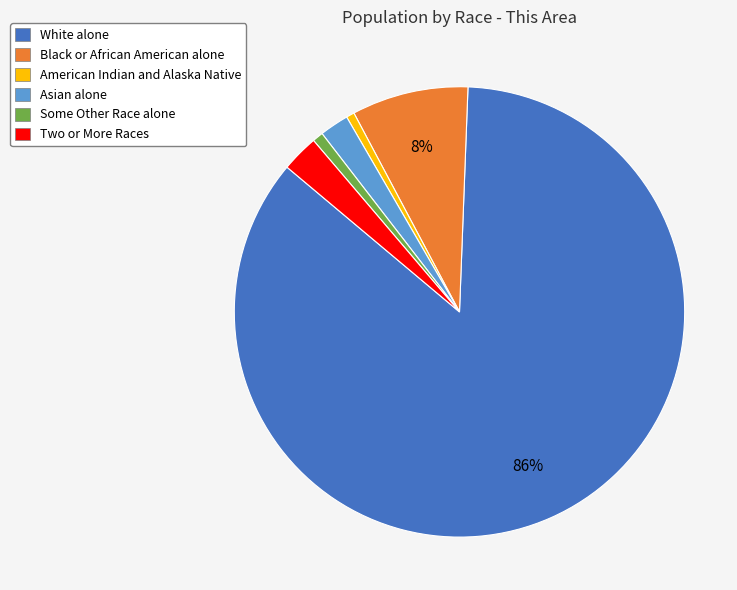

To the nearest percent, what portion does Black or African American alone represent?

8%